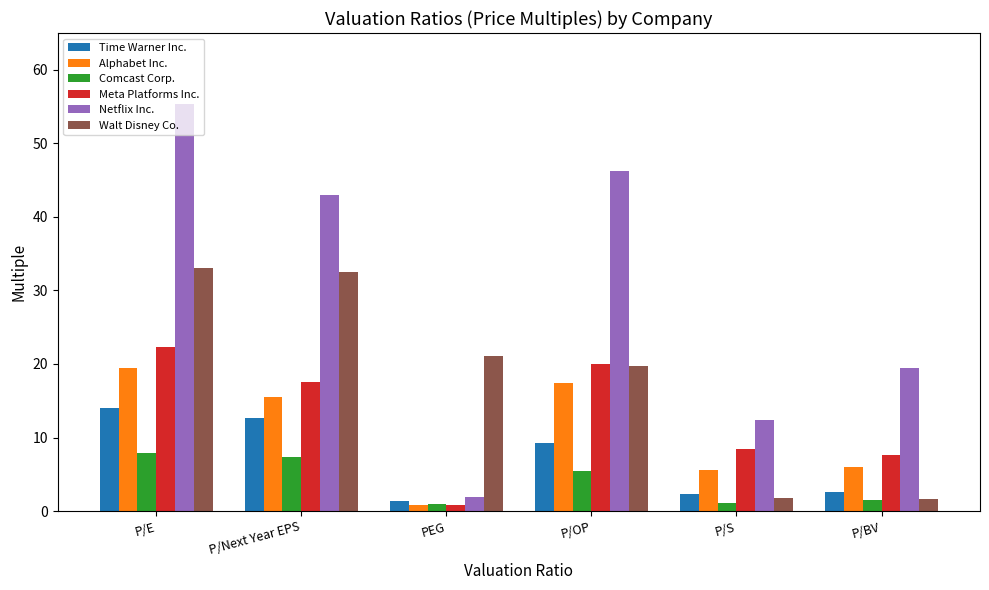

Are the bars horizontal?

No